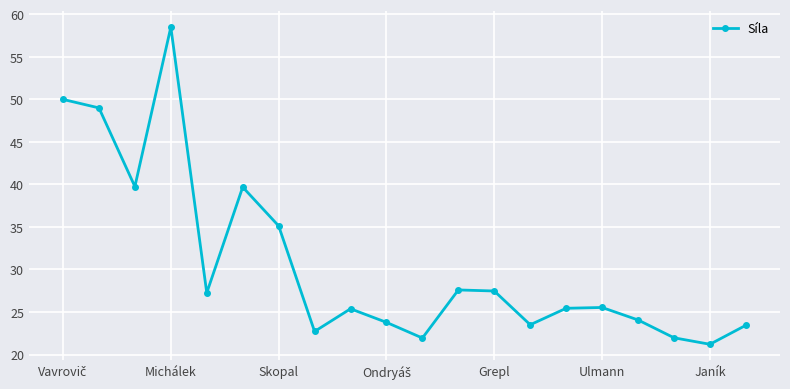

How many lines are shown in the chart?

1